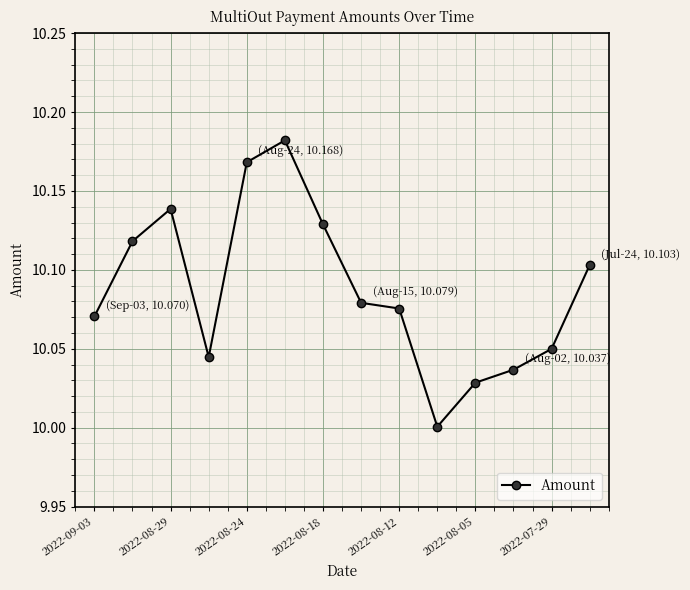

What is the sum of all values?

141.2